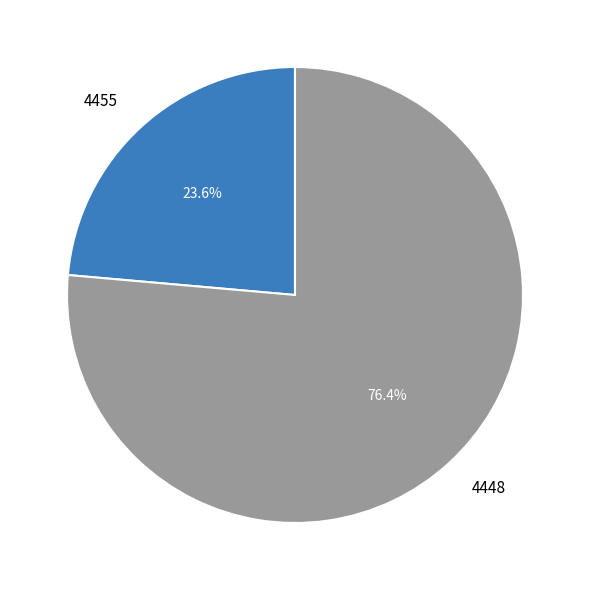

How many segments does this pie chart have?

2